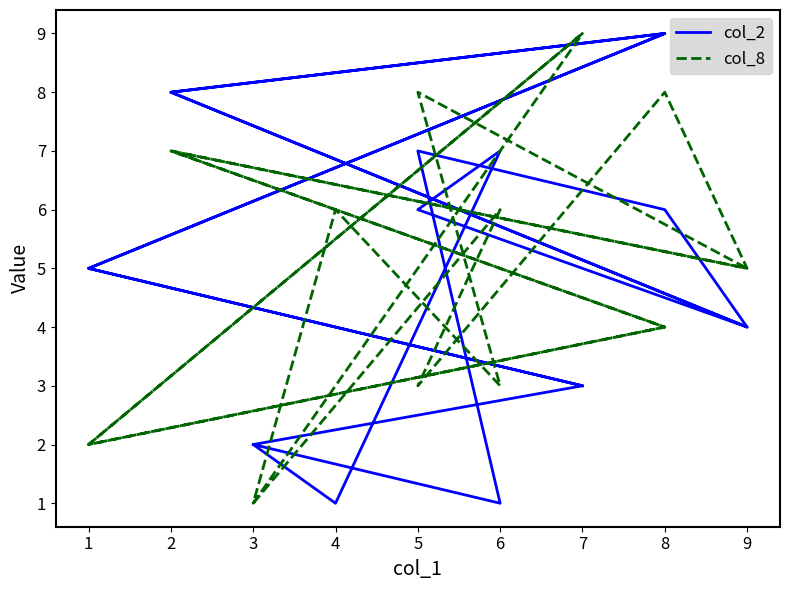

What is the value of the col_8 point at the 7th from the left?

4